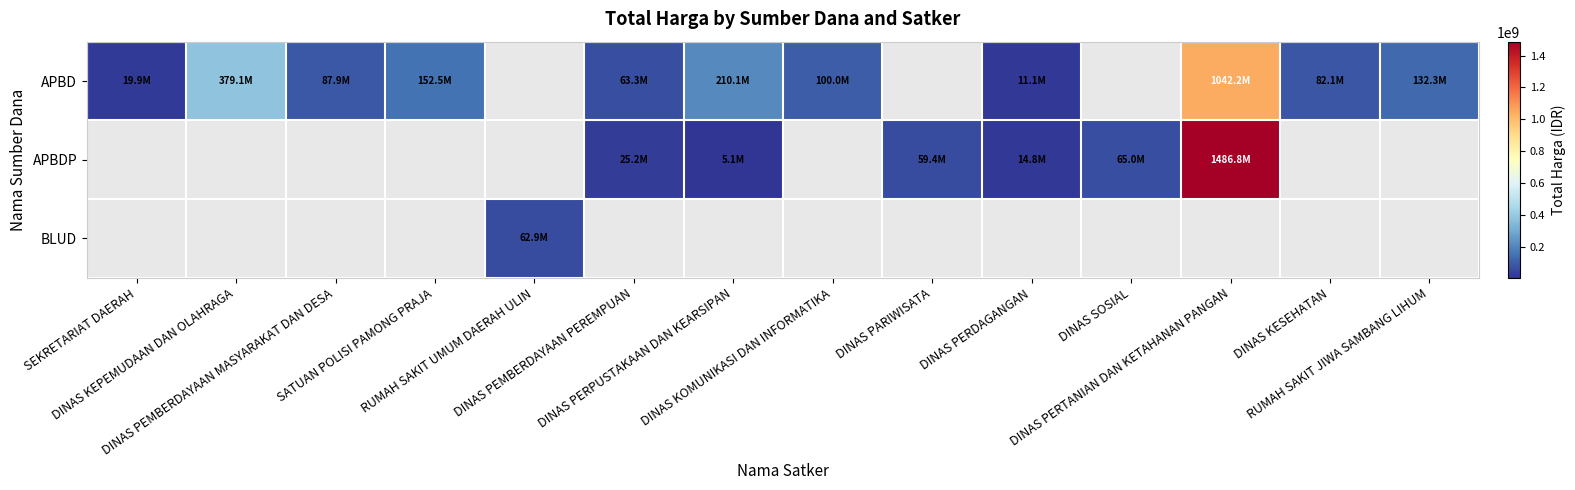

What is the minimum value for APBD?

11100000.0